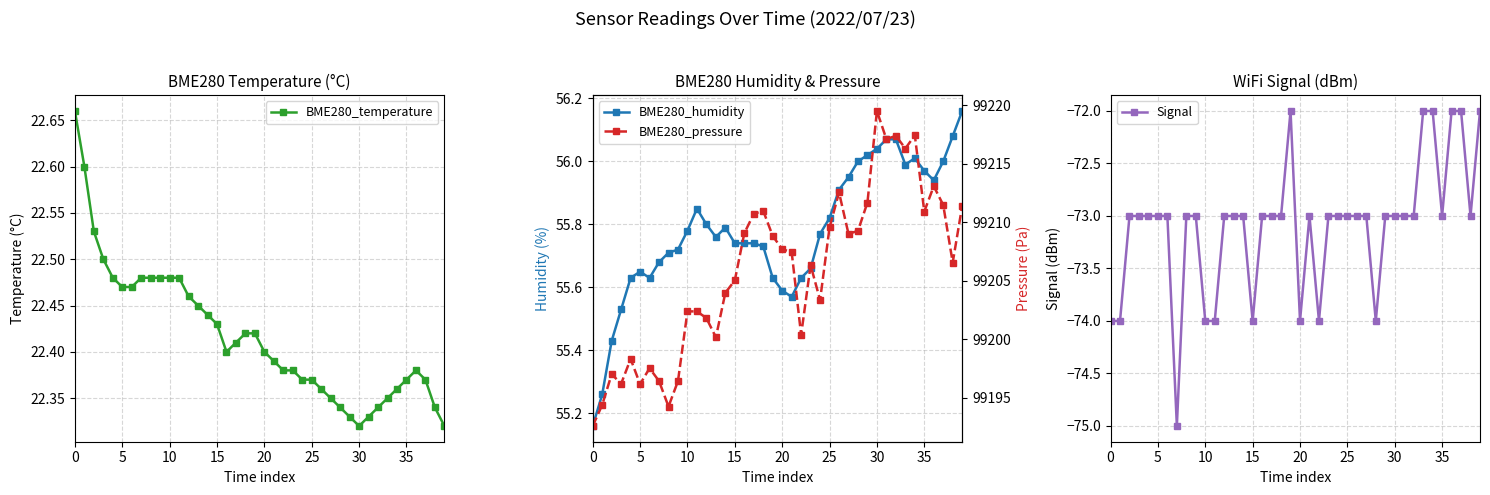

The BME280_temperature series shows 22.4 at 20. True or false?

True